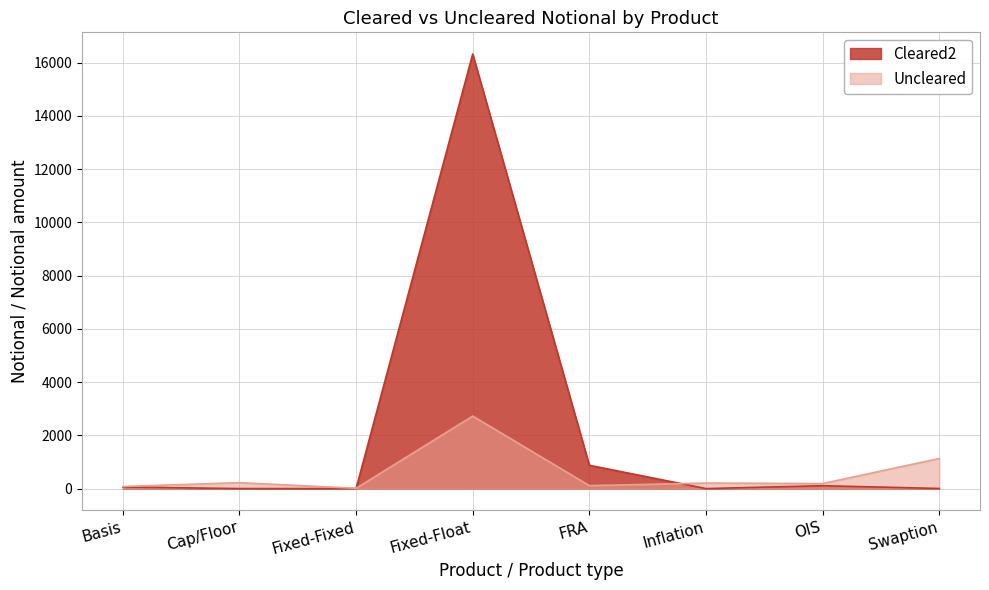

Is it true that Uncleared equals 1674 at Fixed-Float?

False